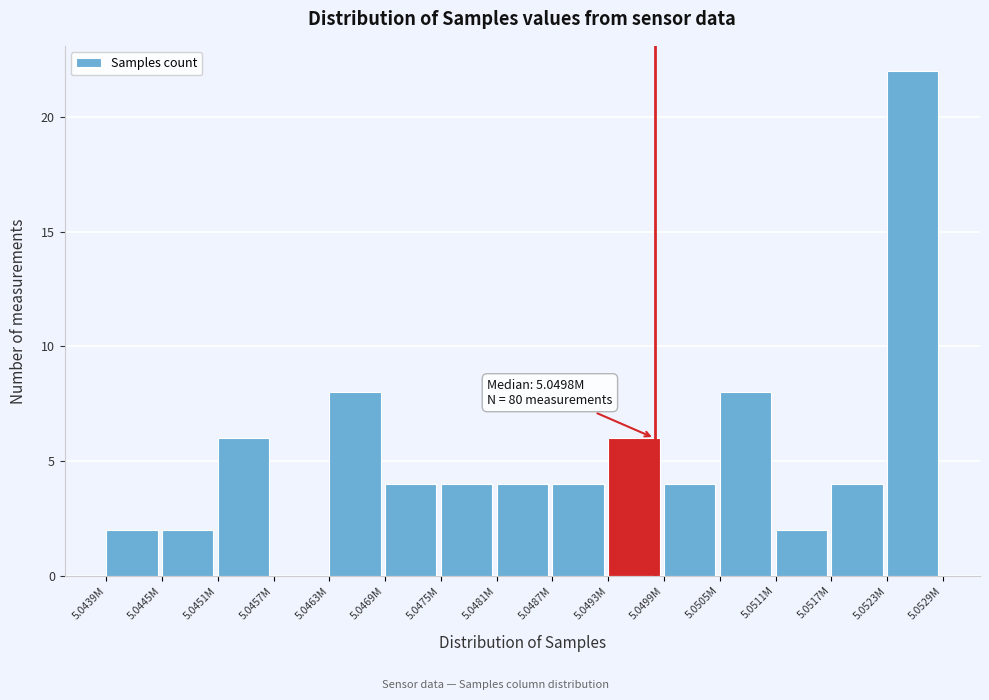

What is the sum of the values at 5.0499M and 5.0463M?

12